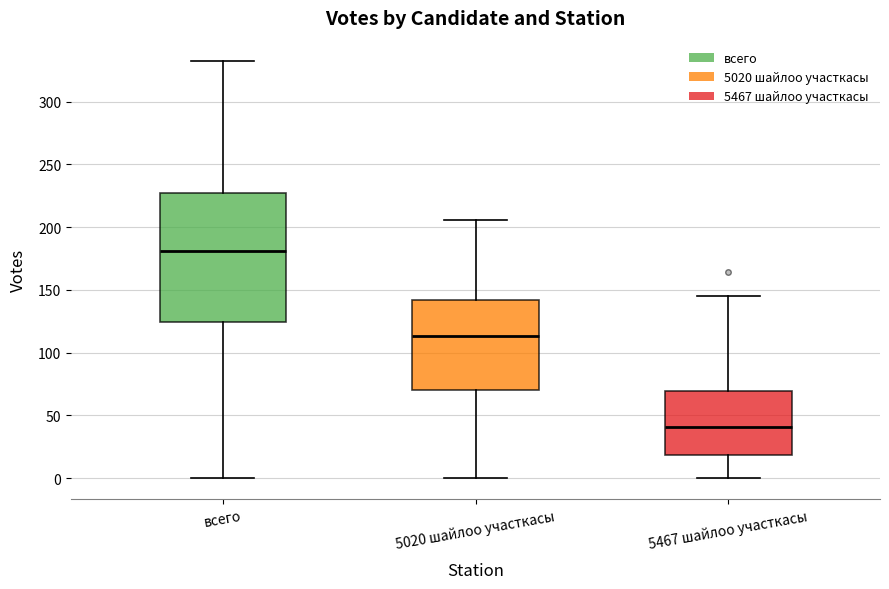

Reading left to right, transcribe this box plot: for each box, give where its median line is, the range the box spans, and where its two whiskers end, as read against the y-axis. The values are not printed on the chart, so give them approximately, as read against the axis.

всего: median 180, box 125 to 225, whiskers 0 to 330
5020 шайлоо участкасы: median 115, box 70 to 140, whiskers 0 to 205
5467 шайлоо участкасы: median 40, box 20 to 70, whiskers 0 to 145